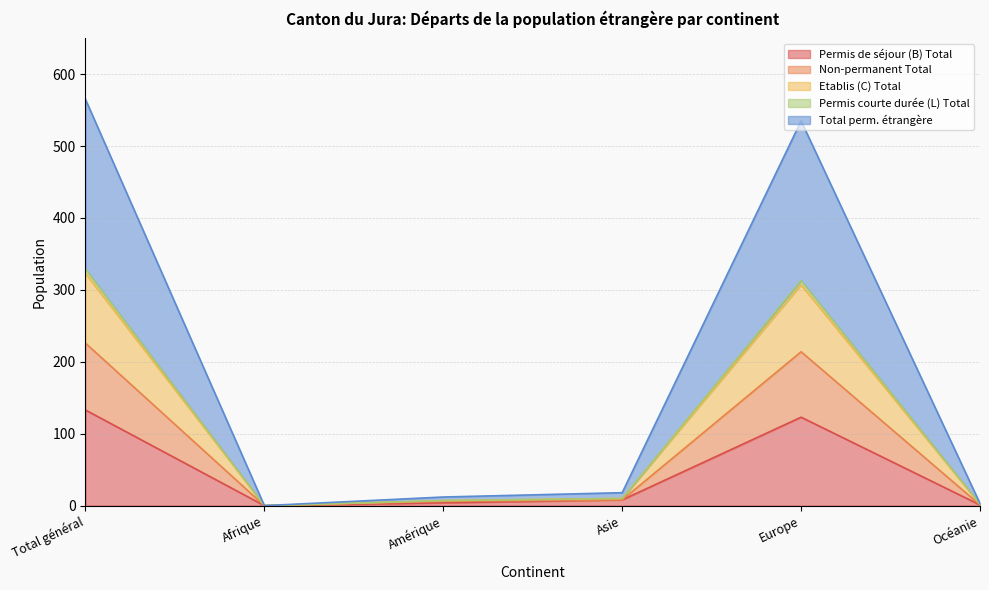

Does the chart have visible grid lines?

Yes